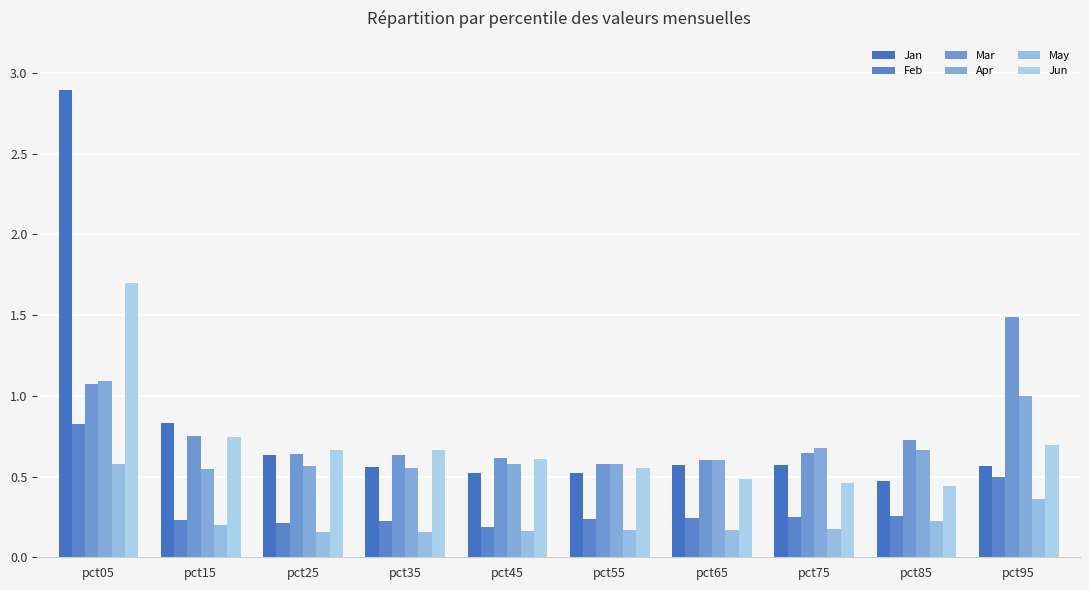

What is the difference between the maximum and minimum values in the May series?

0.4